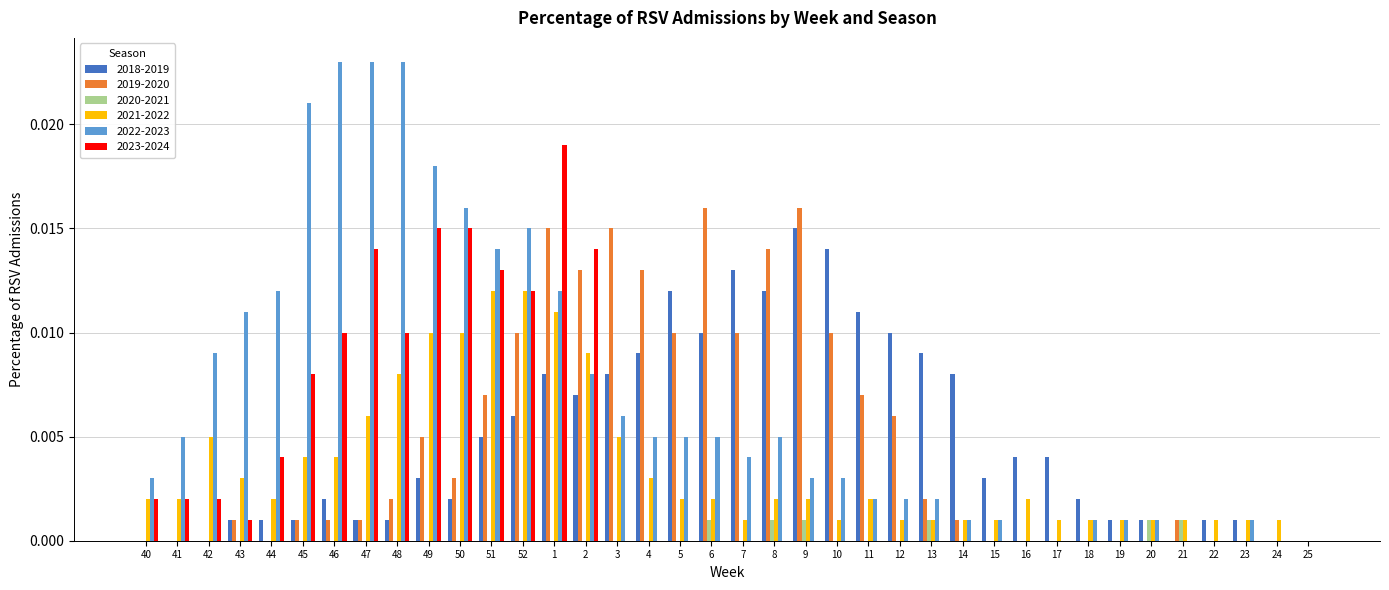

True or false: 2018-2019 has a value of 0.0 at 1.

True